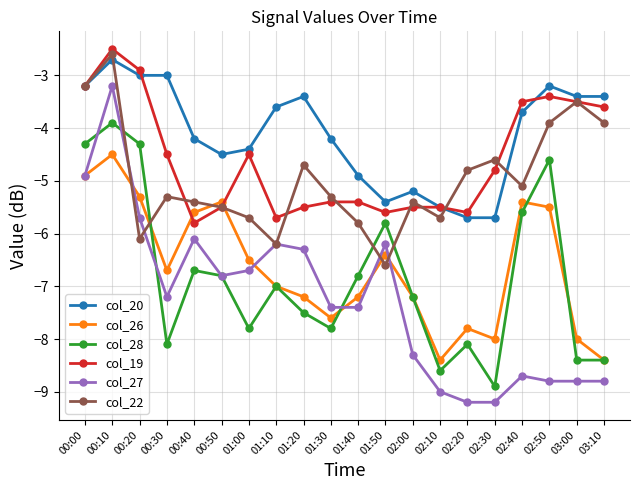

What are all the series names shown in the legend?

col_20, col_26, col_28, col_19, col_27, col_22